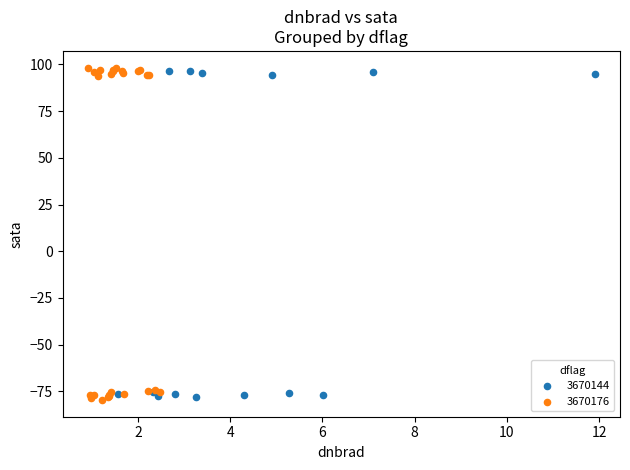

Which series reaches the minimum Y coordinate?

3670176